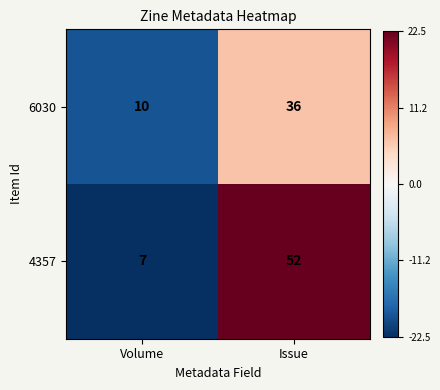

List the series in order of their peak value, highest first.

4357, 6030